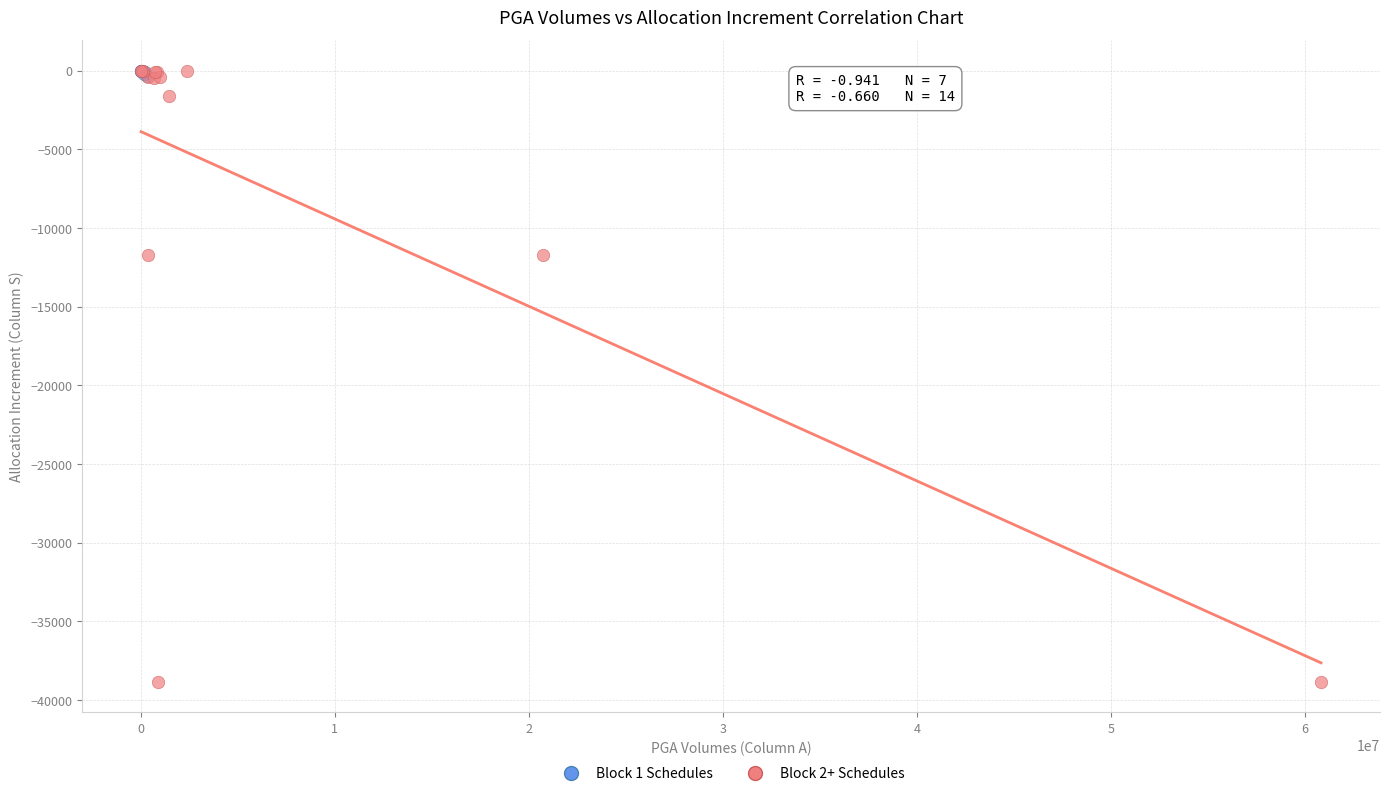

Which series contains the lowest Y value?

Block 2+ Schedules